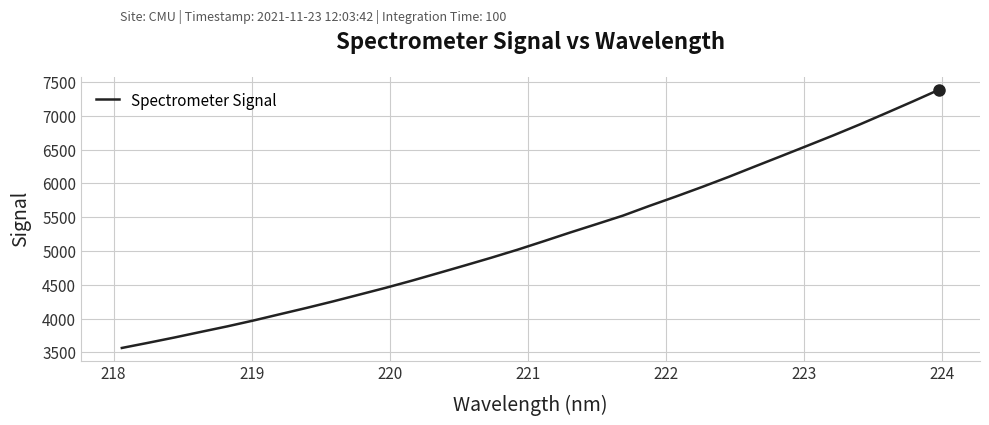

What is the difference between the maximum and minimum values?

3823.5